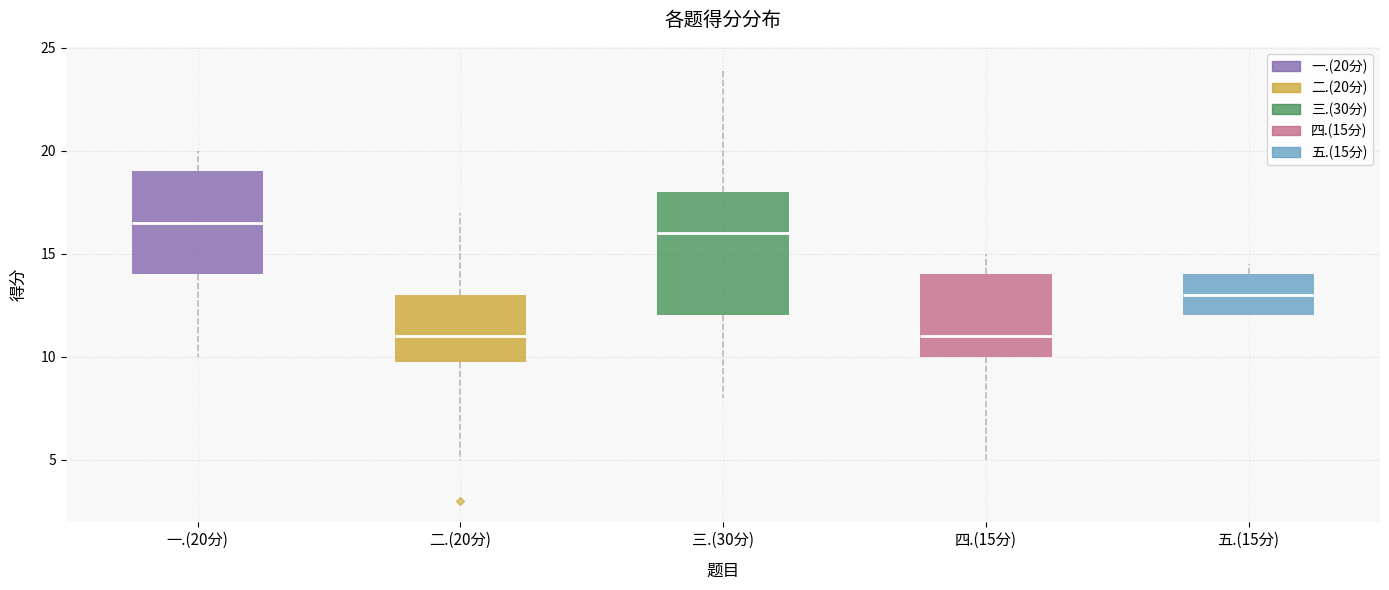

Where is the upper edge of the box for 三.(30分) on the y-axis? The values are not printed on the chart, so give them approximately, as read against the axis.

18.0